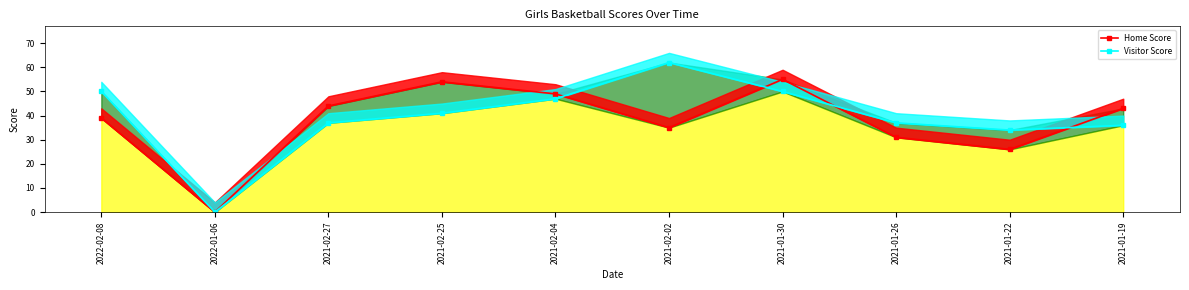

Reading left to right, list all the values displayed in this chart.

Home Score: 2022-02-08=39	2022-01-06=0	2021-02-27=44	2021-02-25=54	2021-02-04=49	2021-02-02=35	2021-01-30=55	2021-01-26=31	2021-01-22=26	2021-01-19=43
Visitor Score: 2022-02-08=50	2022-01-06=0	2021-02-27=37	2021-02-25=41	2021-02-04=47	2021-02-02=62	2021-01-30=50	2021-01-26=37	2021-01-22=34	2021-01-19=36